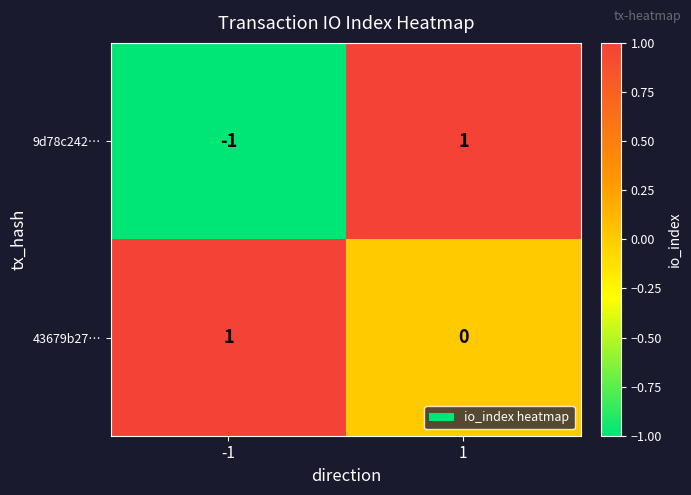

Reading right to left, list all the values displayed in this chart.

9d78c242…: 1=1	-1=-1
43679b27…: 1=0	-1=1